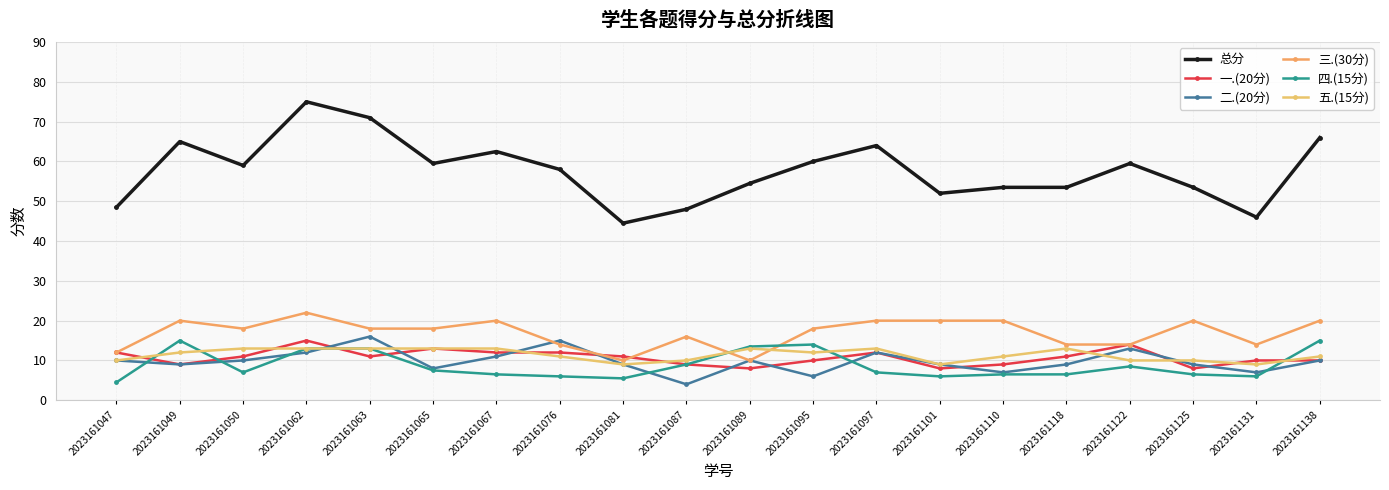

At which category does 一.(20分) reach its first local peak?

2023161062